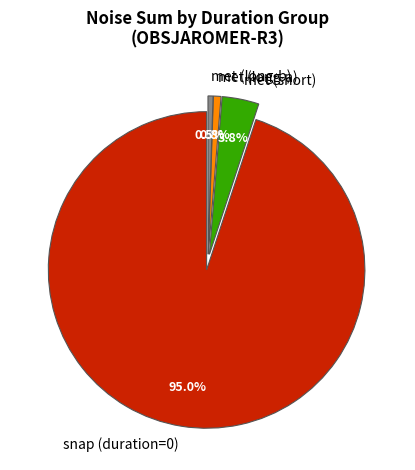

Which slice is the largest?

snap (duration=0)